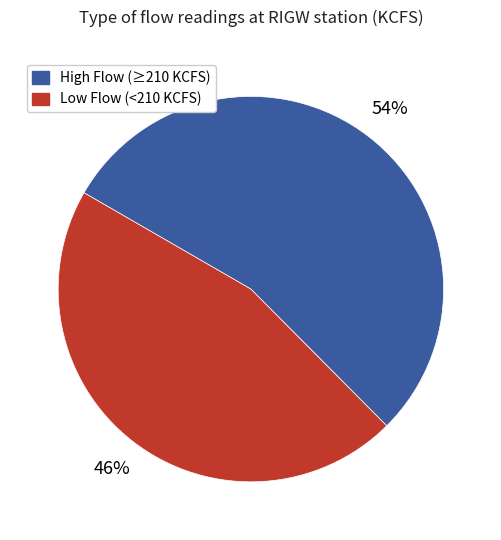

Is there any slice that represents more than half of the pie?

Yes